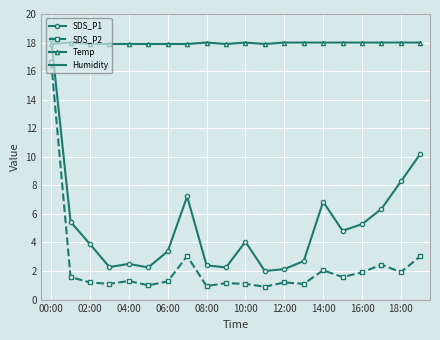

Count the number of categories in the chart.

20